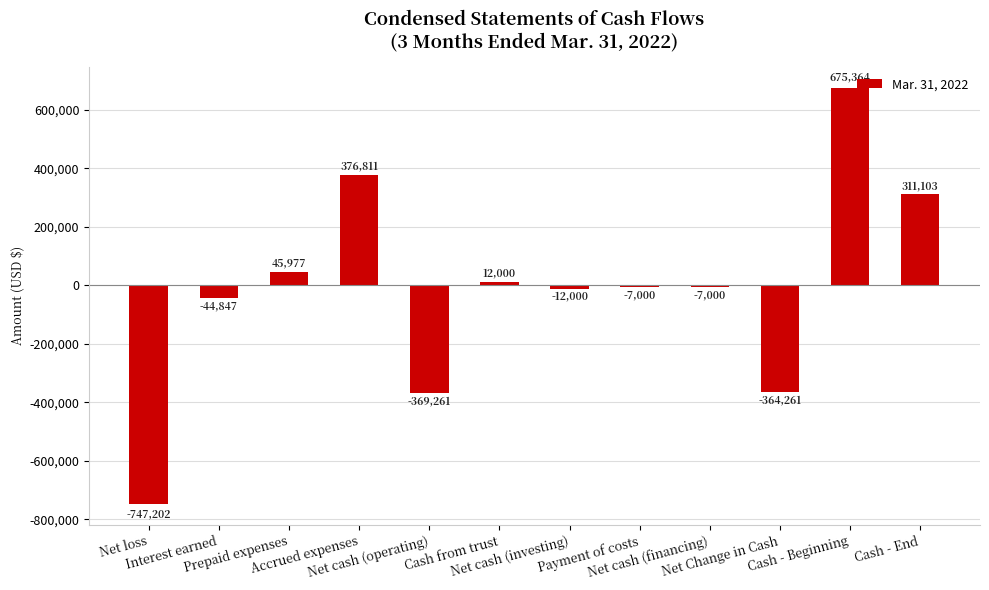

What is the difference between the values at Net cash (financing) and Cash - End?

318103